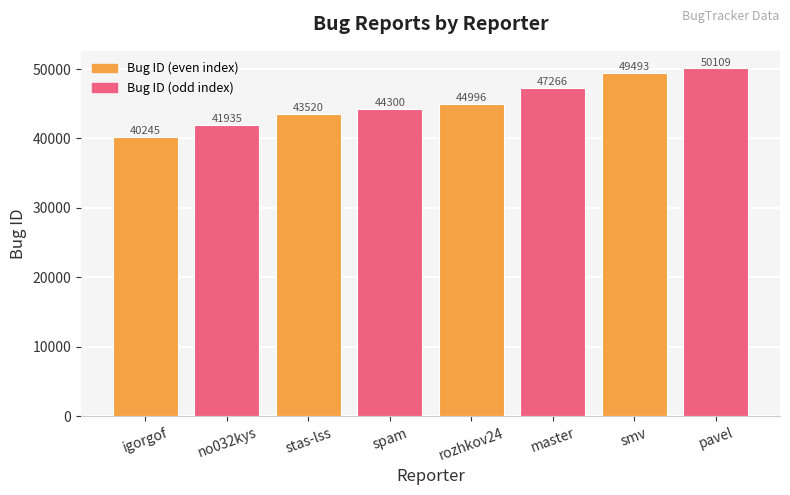

Which category has the highest value across all series?

pavel